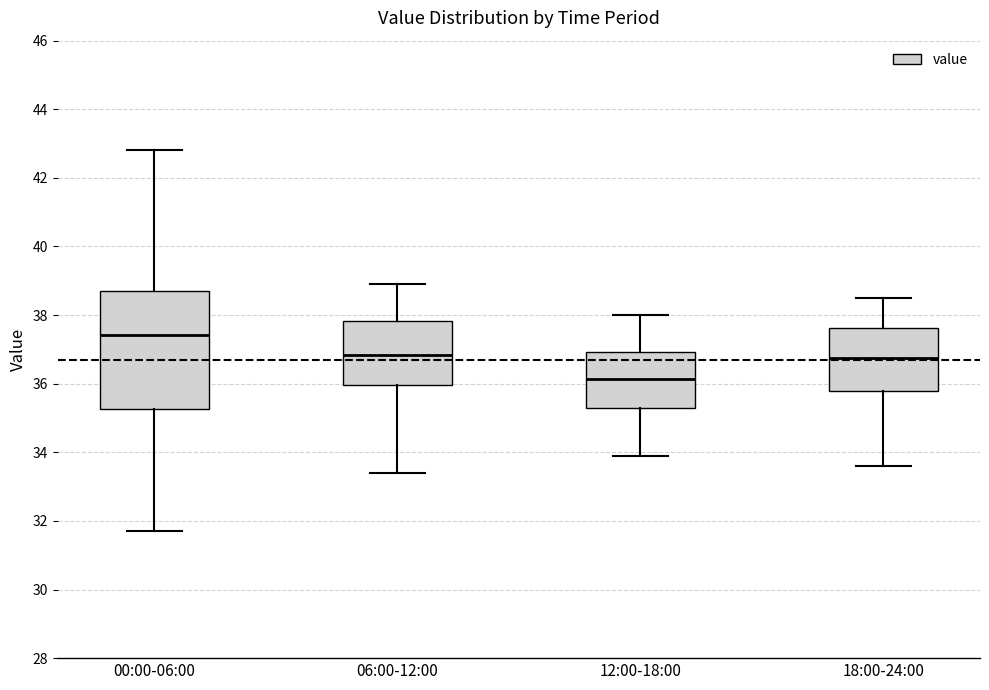

Which box has the highest median line?

00:00-06:00